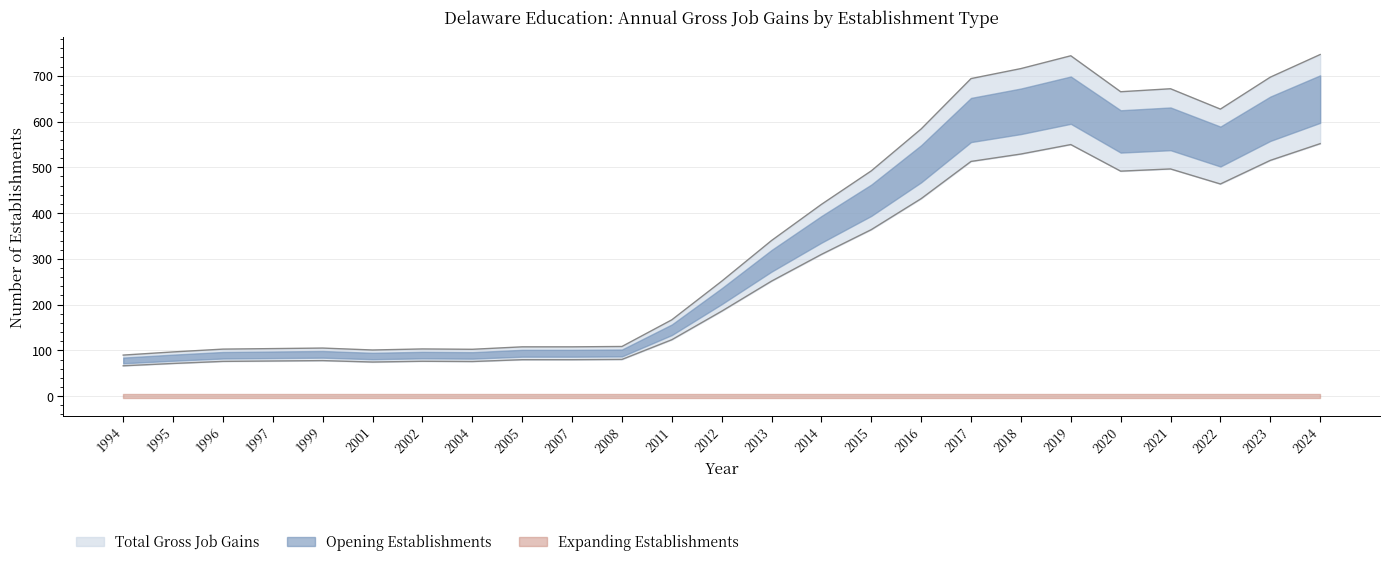

True or false: Opening Establishments has a value of 185.6 at 2012.

True